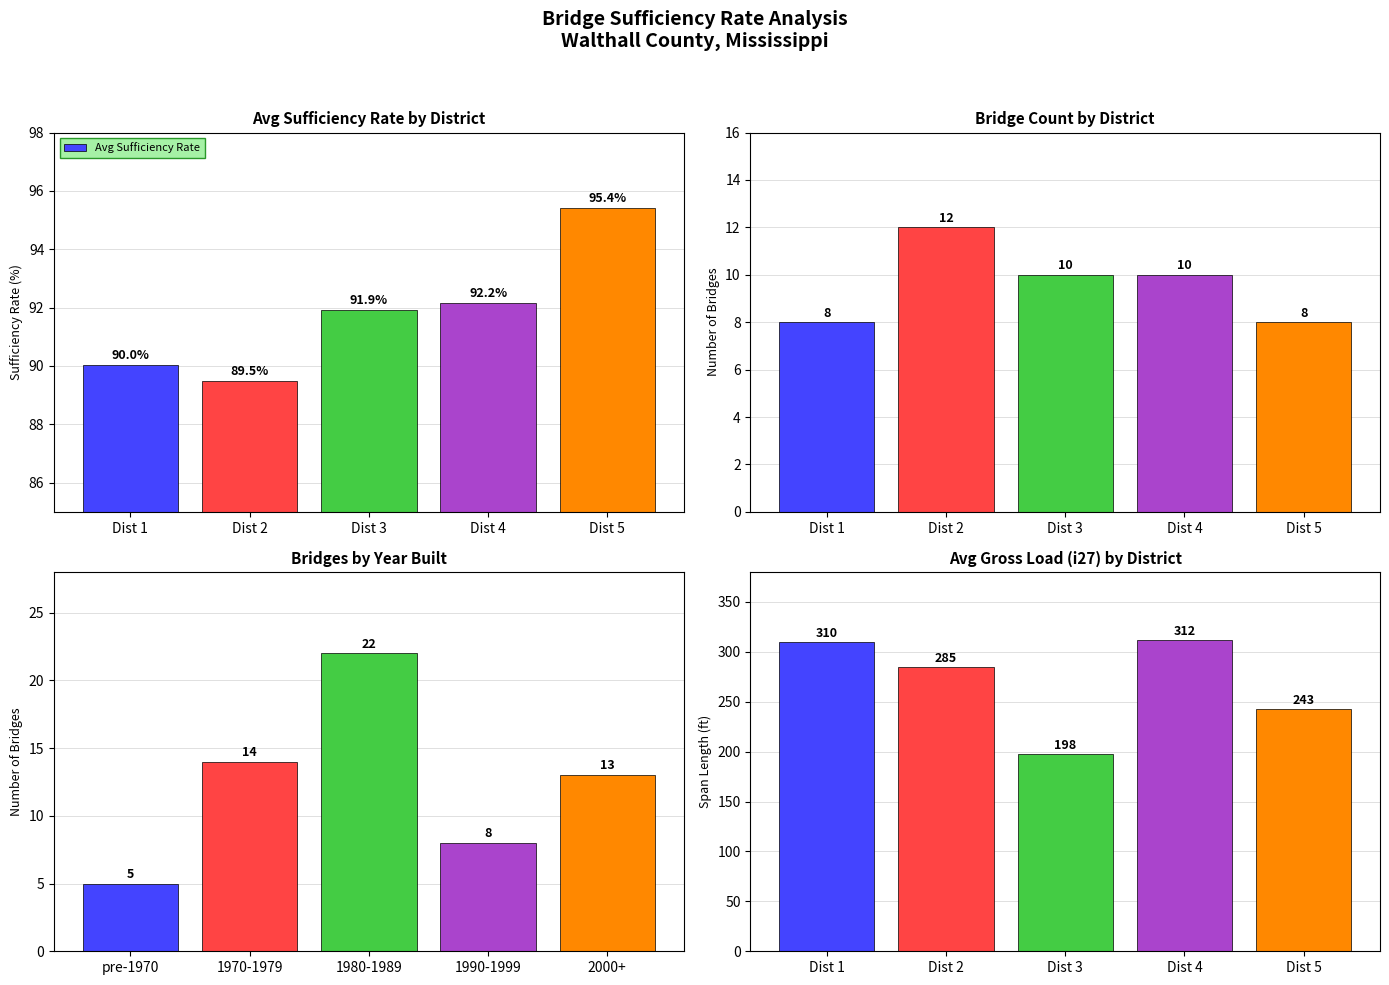

How many values in the Avg Sufficiency Rate series are below 91?

2